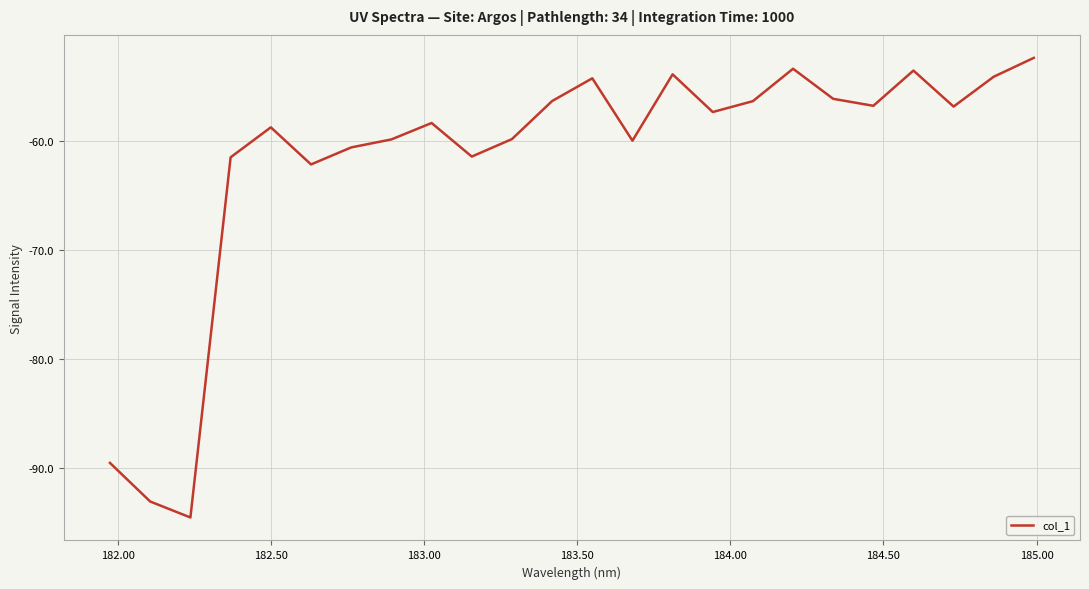

What is the difference between the maximum and minimum values?

42.1